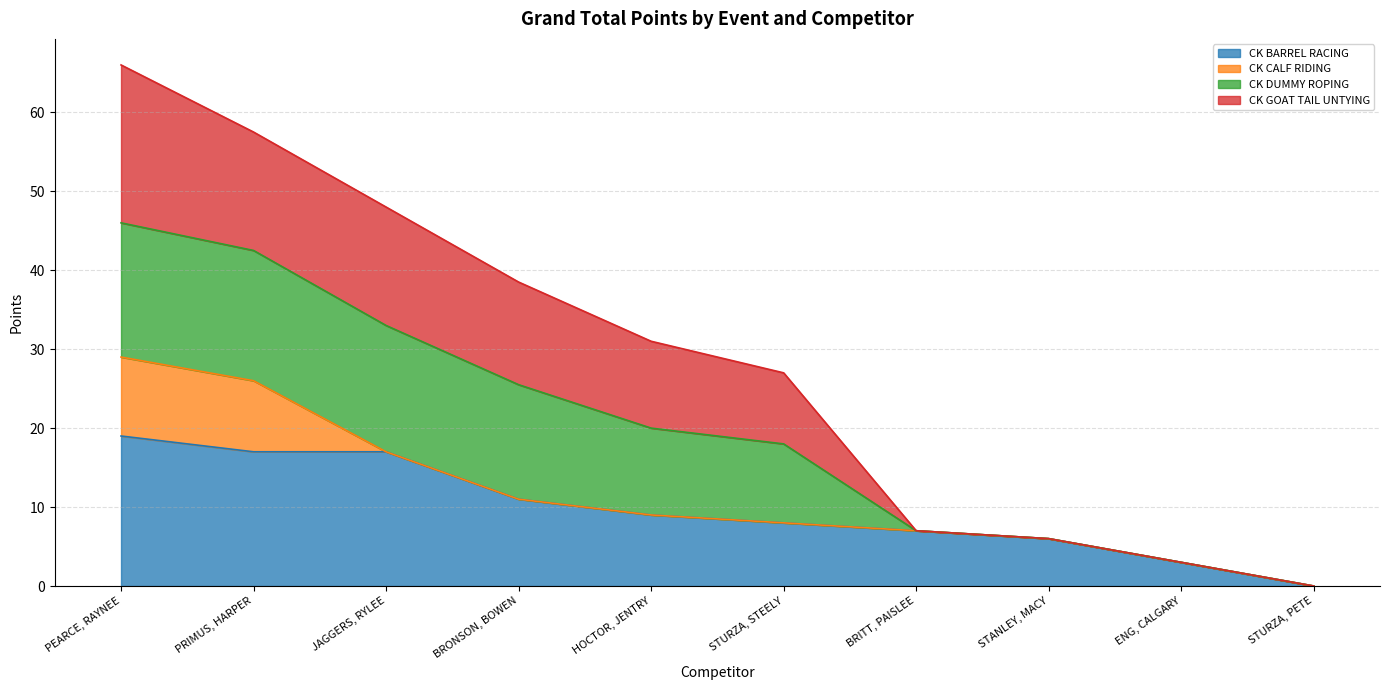

What is the difference between the CK BARREL RACING values at STURZA, STEELY and PRIMUS, HARPER?

9.0